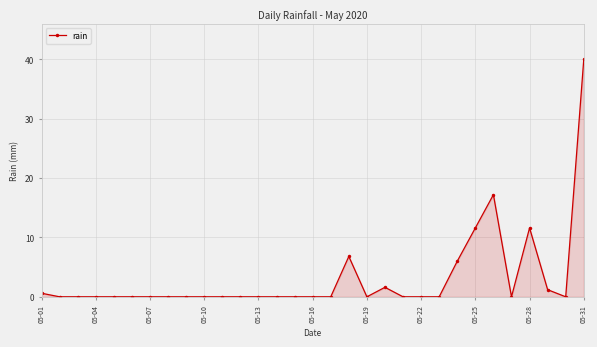

What is the sum of all values?

96.6